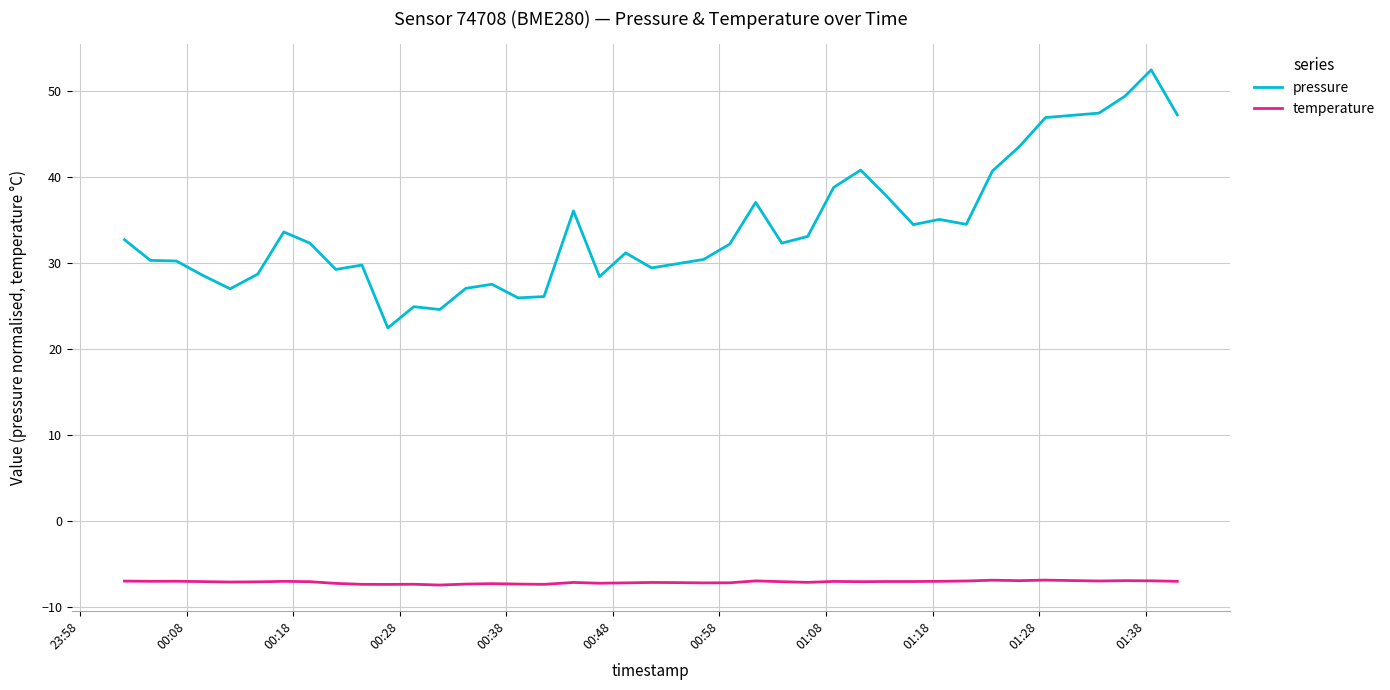

Which series has the widest spread of values?

pressure